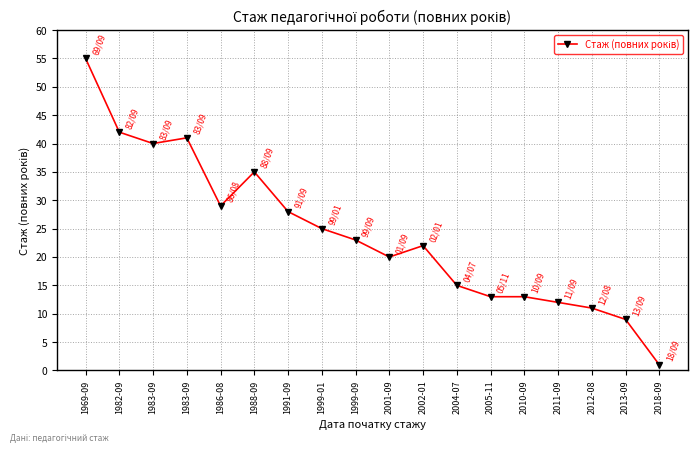

How many interior local valleys (lower than both neighbors) does the data have?

3